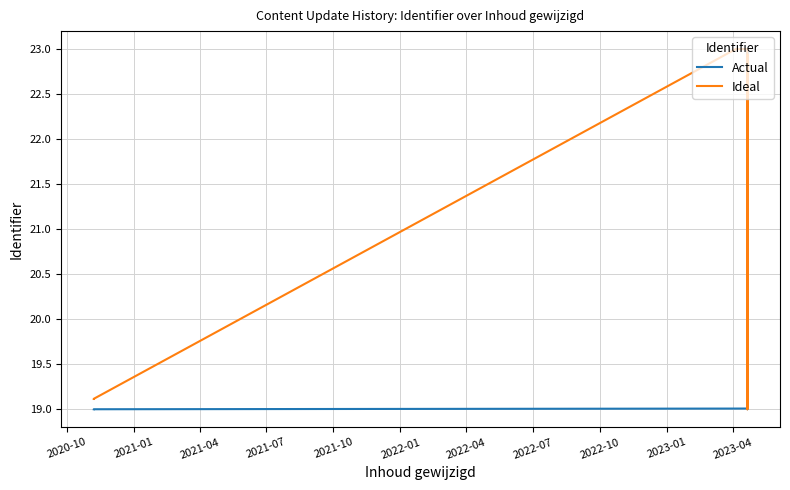

What are all the series names shown in the legend?

Actual, Ideal